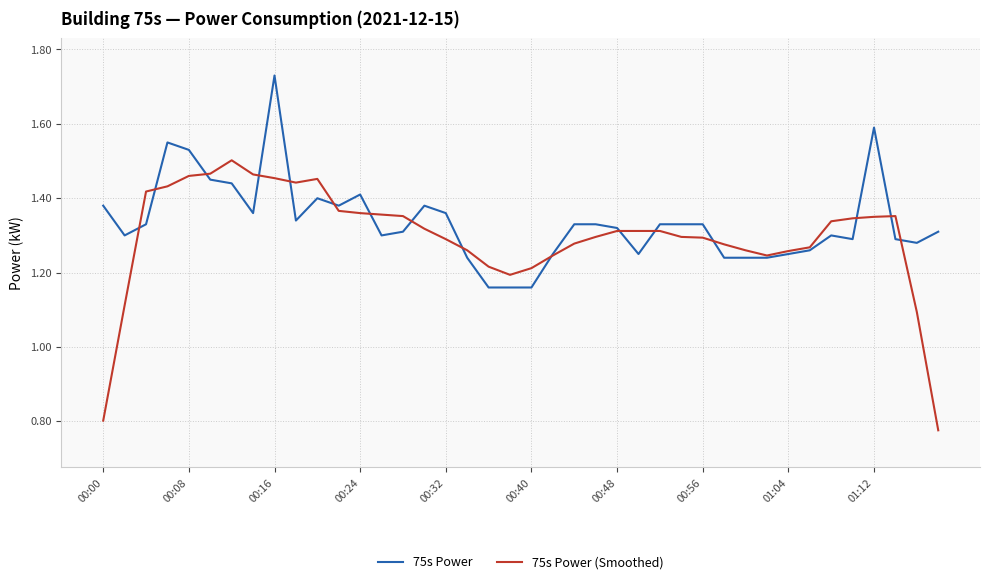

Which series has the largest range (max minus min)?

75s Power (Smoothed)